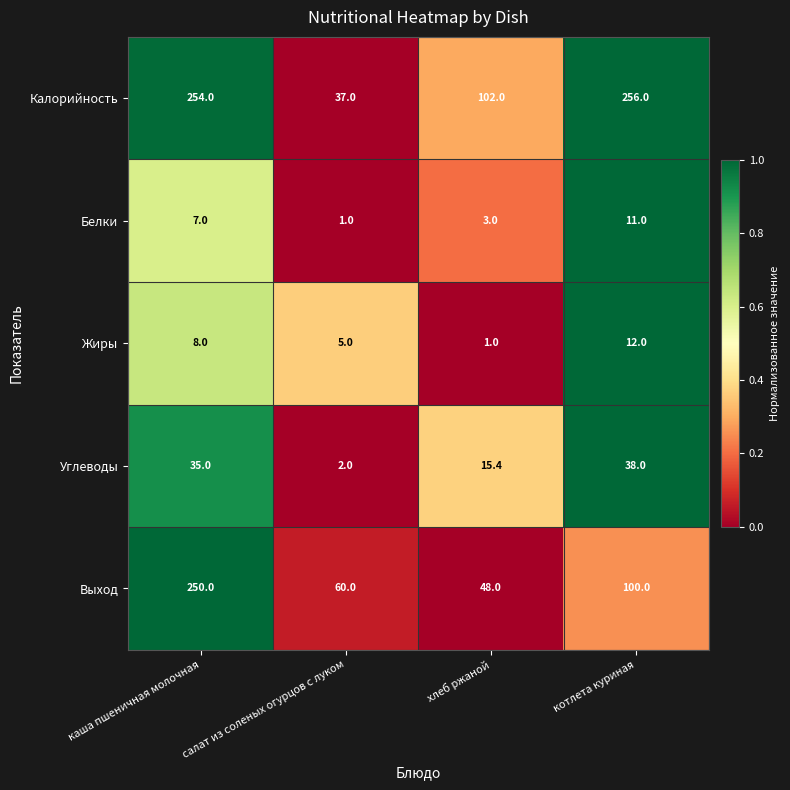

True or false: Выход has a value of 250.0 at каша пшеничная молочная.

True